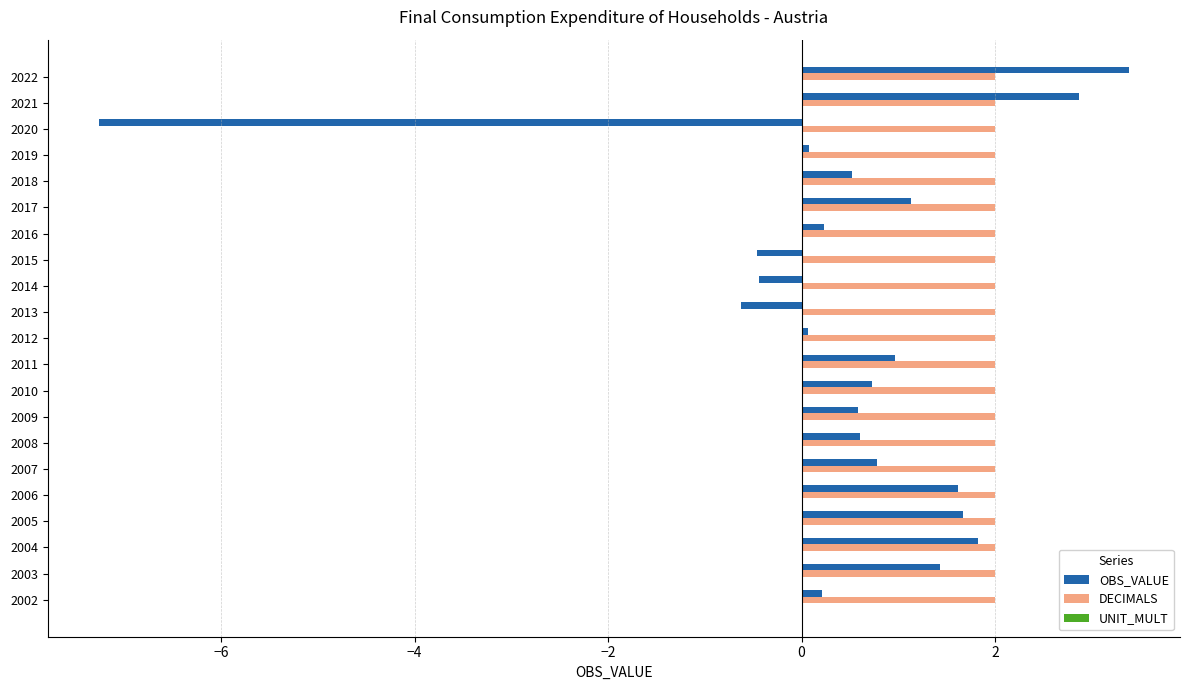

What is the average value of the OBS_VALUE series?

0.5